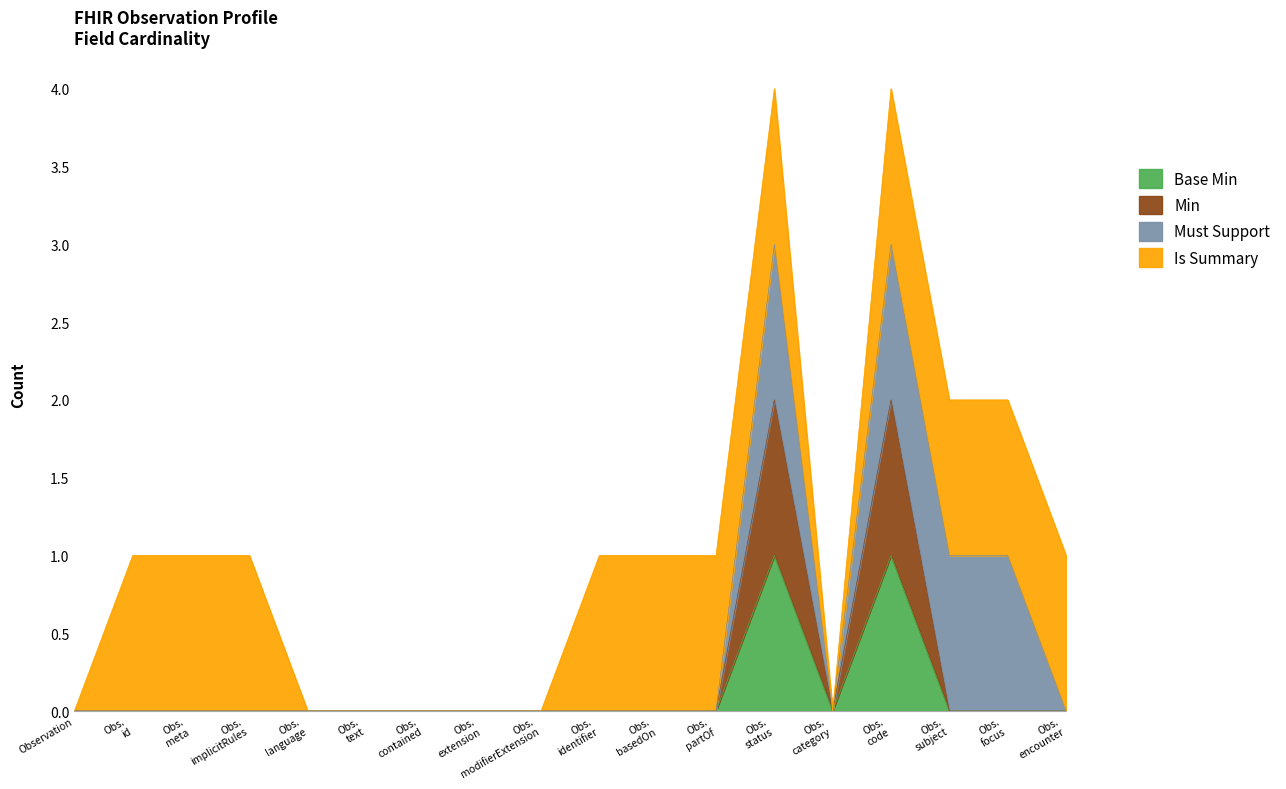

True or false: Min and Base Min intersect in this chart.

False